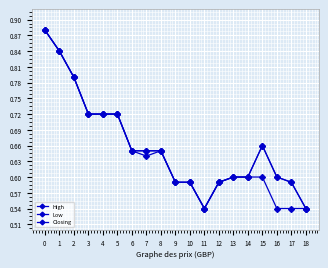

How many lines are shown in the chart?

3